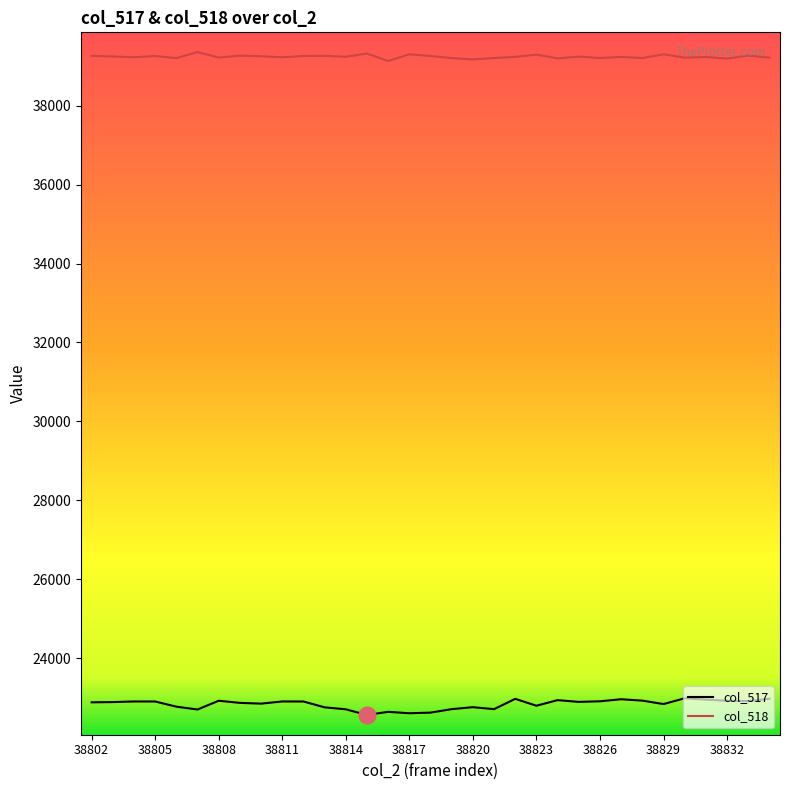

Which series has the largest total across all categories?

col_518